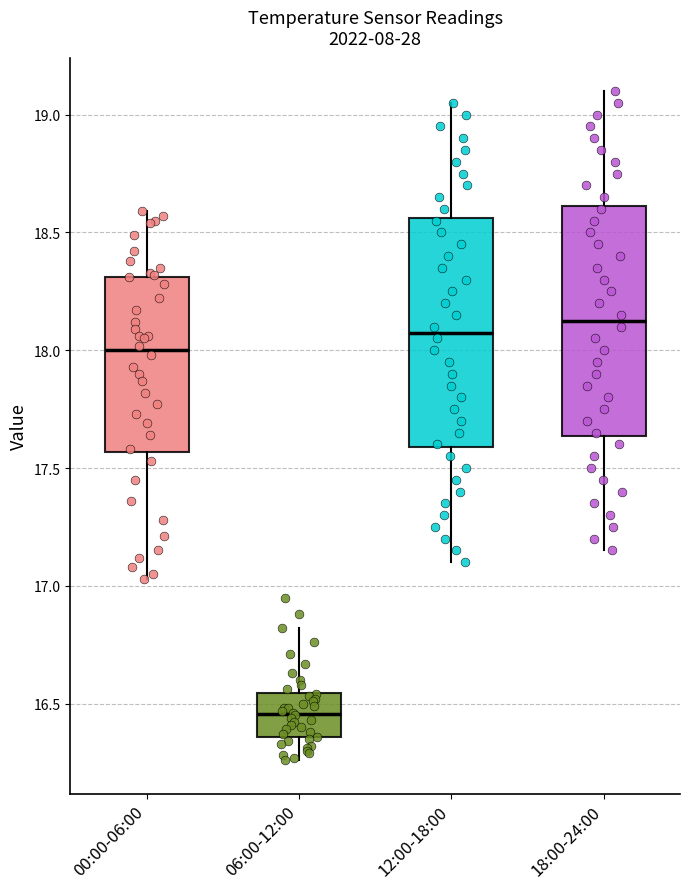

Reading left to right, read every box against the y-axis: the position of its median line, the range the box covers, and the ends of its whiskers. The values are not printed on the chart, so give them approximately, as read against the axis.

00:00-06:00: median 18.00, box 17.55 to 18.30, whiskers 17.05 to 18.60
06:00-12:00: median 16.45, box 16.35 to 16.55, whiskers 16.25 to 16.80
12:00-18:00: median 18.10, box 17.60 to 18.55, whiskers 17.10 to 19.05
18:00-24:00: median 18.15, box 17.65 to 18.60, whiskers 17.15 to 19.10